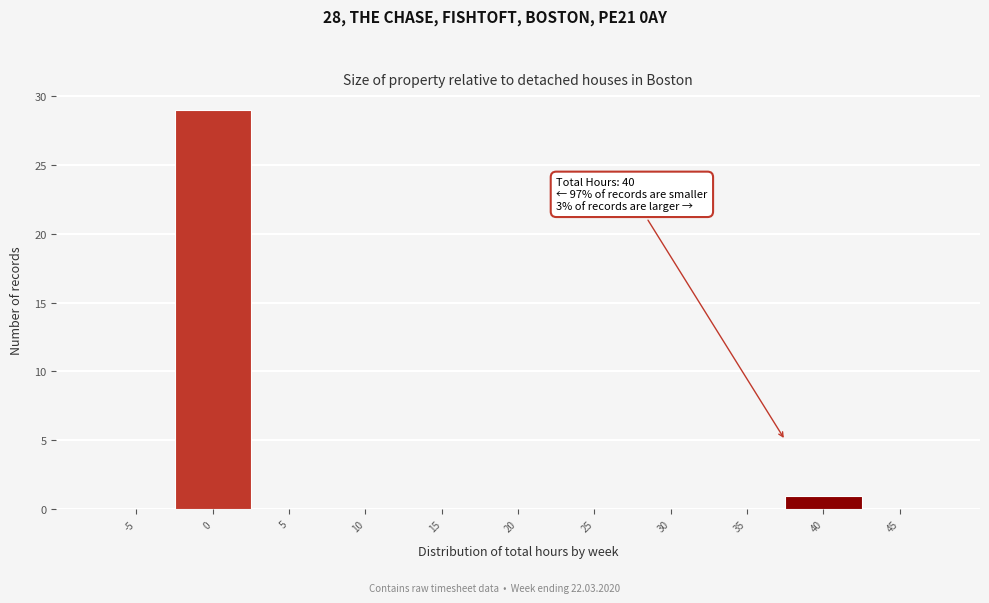

Reading right to left, what are all the values shown in this chart?

45=0	40=1	35=0	30=0	25=0	20=0	15=0	10=0	5=0	0=29	-5=0